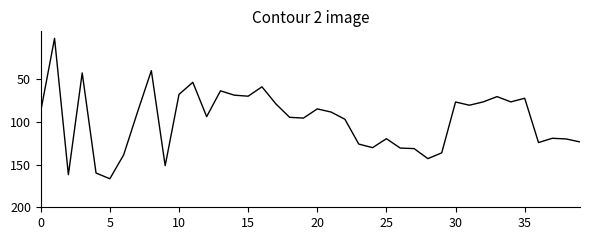

What is the difference between the maximum and minimum values?

164.8